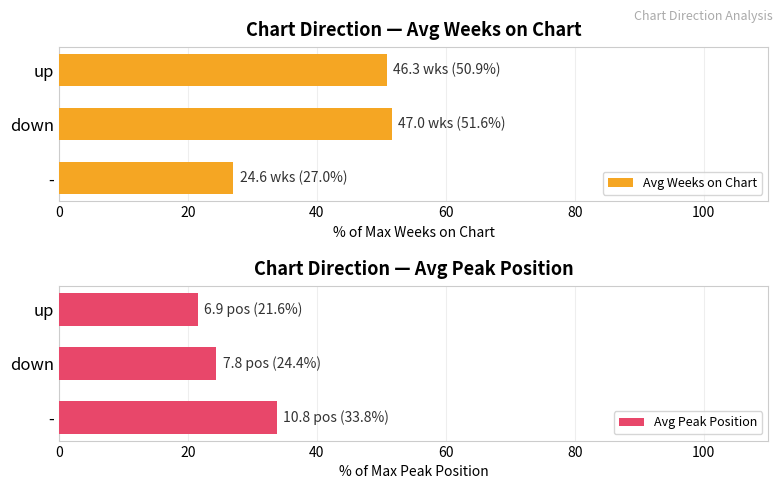

What is the approximate value of Avg Weeks on Chart at down?

51.6